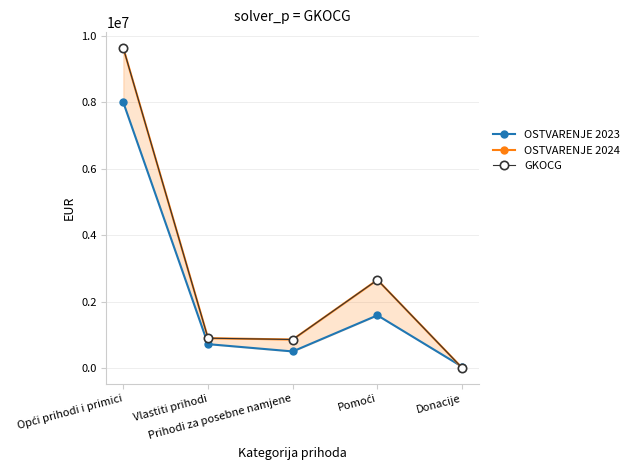

Reading left to right, transcribe all the data shown in this chart.

OSTVARENJE 2023: Opći prihodi i primici=7994589.4	Vlastiti prihodi=724865.6	Prihodi za posebne namjene=505357.0	Pomoći=1591562.2	Donacije=45038.8
OSTVARENJE 2024: Opći prihodi i primici=9629685.5	Vlastiti prihodi=904311.7	Prihodi za posebne namjene=864498.2	Pomoći=2658277.0	Donacije=10320.3
GKOCG: Opći prihodi i primici=9629685.5	Vlastiti prihodi=904311.7	Prihodi za posebne namjene=864498.2	Pomoći=2658277.0	Donacije=10320.3